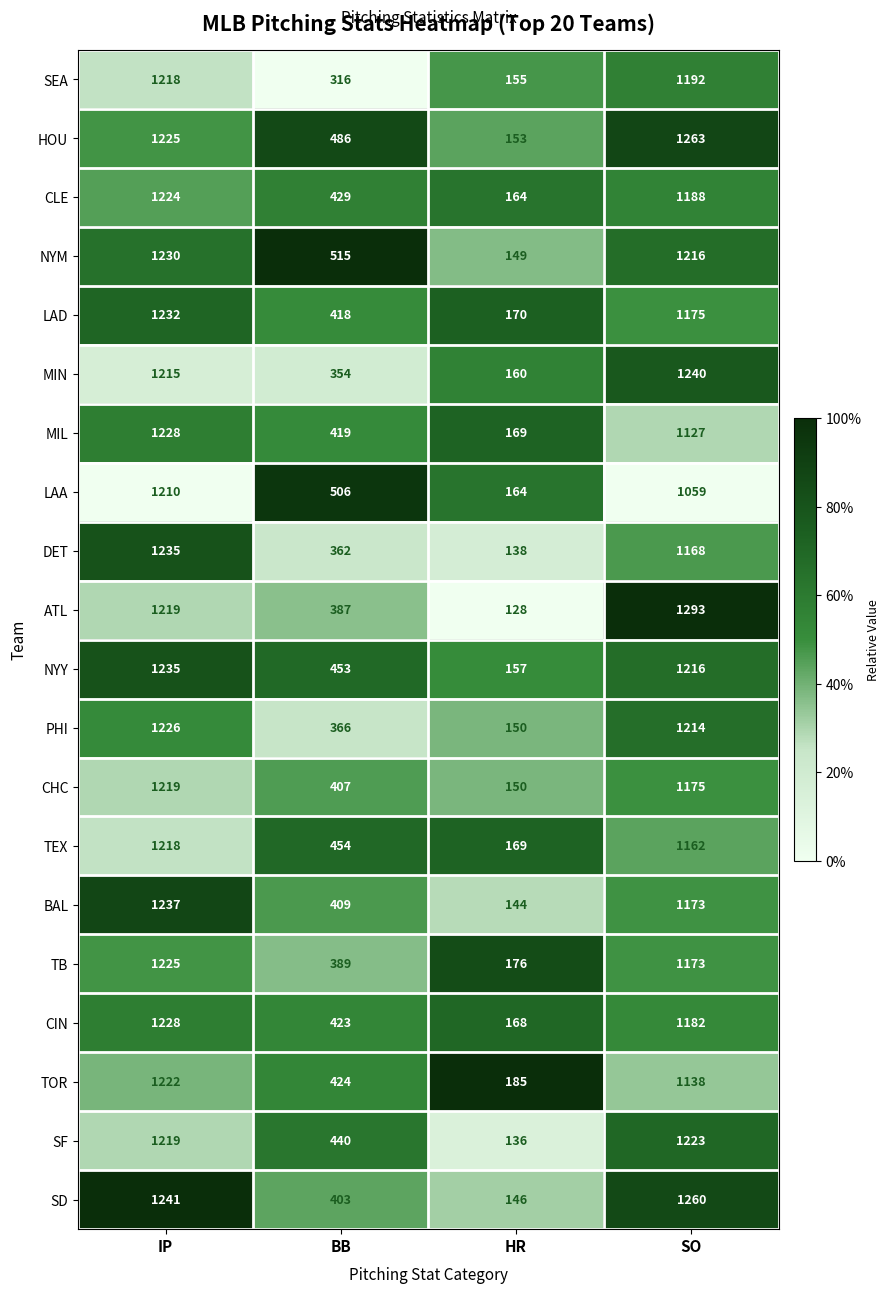

What is the difference between the maximum and minimum values in the TOR series?

1037